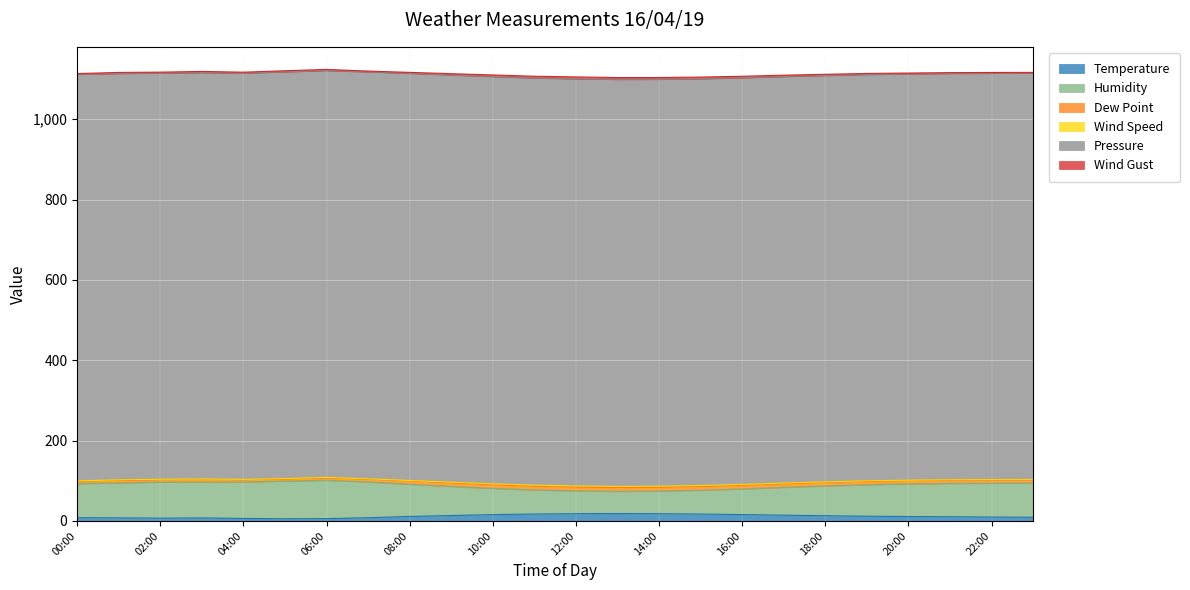

Reading left to right, what are all the values shown in this chart?

Temperature: 8.1	7.7	7.0	7.5	6.3	5.4	5.8	8.1	11.2	13.5	15.8	17.2	18.1	18.5	18.0	17.2	15.9	14.3	13.0	11.8	11.0	10.5	9.8	9.2
Humidity: 84.9	87.1	89.7	89.0	90.8	94.0	95.5	89.1	80.2	72.5	65.3	60.1	56.8	55.2	56.5	59.3	63.8	69.4	74.2	78.5	81.3	83.0	84.2	85.1
Dew Point: 5.8	5.8	5.5	5.8	4.9	4.6	5.2	6.5	8.0	8.5	8.8	8.9	9.1	9.3	9.1	9.0	8.8	8.5	8.3	8.1	7.9	7.8	7.7	7.6
Wind Speed: 1.0	1.7	1.6	2.1	1.5	1.5	1.8	1.1	1.4	2.0	2.5	2.8	3.1	3.0	2.9	2.7	2.4	2.1	1.8	1.5	1.3	1.2	1.1	1.0
Pressure: 1012.1	1011.9	1011.4	1011.9	1011.6	1012.8	1013.3	1013.5	1013.8	1014.0	1014.2	1014.0	1013.8	1013.5	1013.2	1012.9	1012.6	1012.3	1012.0	1011.8	1011.6	1011.8	1012.0	1012.2
Wind Gust: 1.9	2.5	2.2	2.9	2.2	2.6	2.6	1.8	2.2	3.1	3.8	4.2	4.6	4.5	4.3	4.0	3.6	3.2	2.8	2.4	2.1	1.9	1.8	1.7